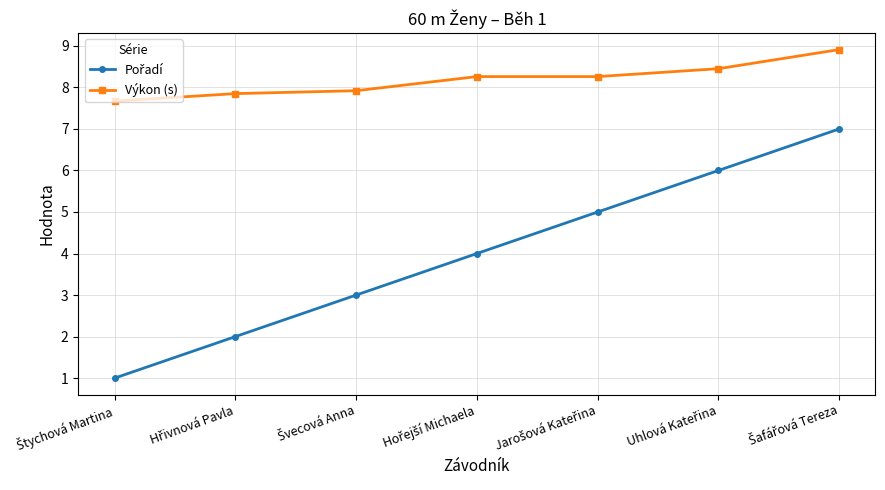

What is the average value of the Výkon (s) series?

8.2